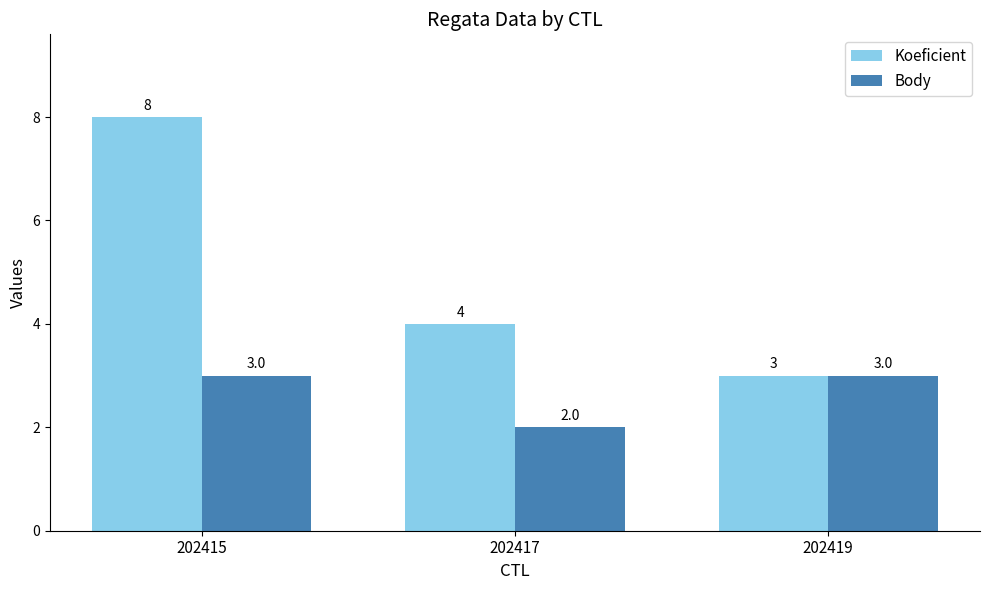

The Koeficient series shows 4 at 202417. True or false?

True